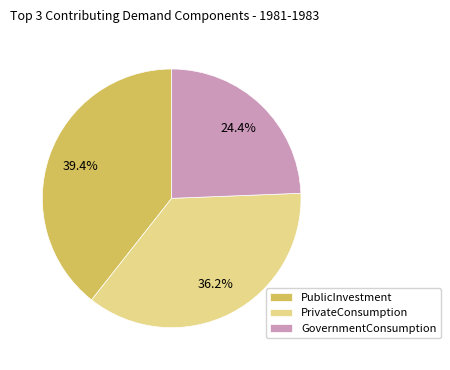

Which has a higher value, GovernmentConsumption or PublicInvestment?

PublicInvestment